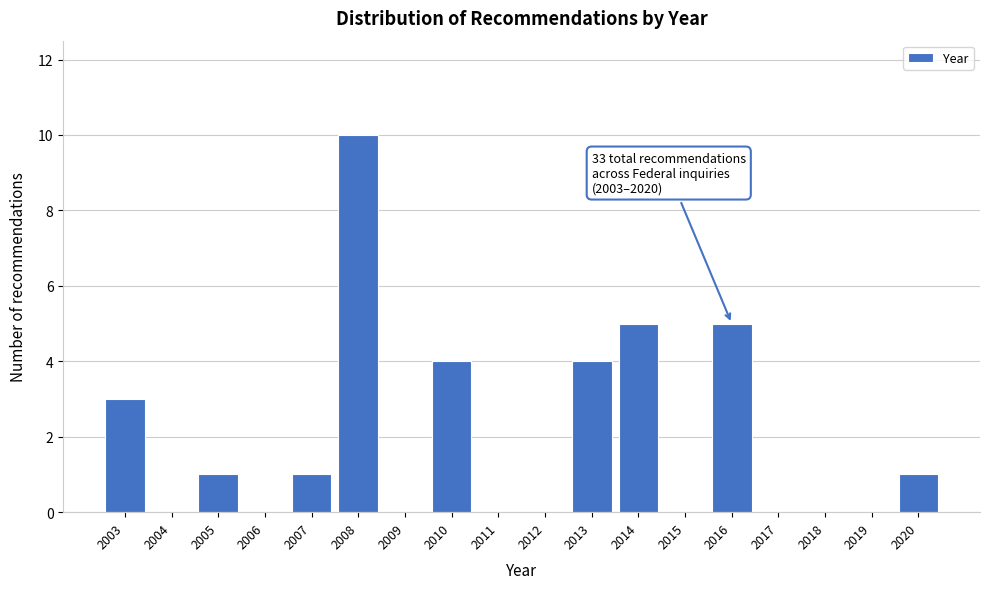

Reading left to right, transcribe all the data shown in this chart.

2003=3	2004=0	2005=1	2006=0	2007=1	2008=10	2009=0	2010=4	2011=0	2012=0	2013=4	2014=5	2015=0	2016=5	2017=0	2018=0	2019=0	2020=1